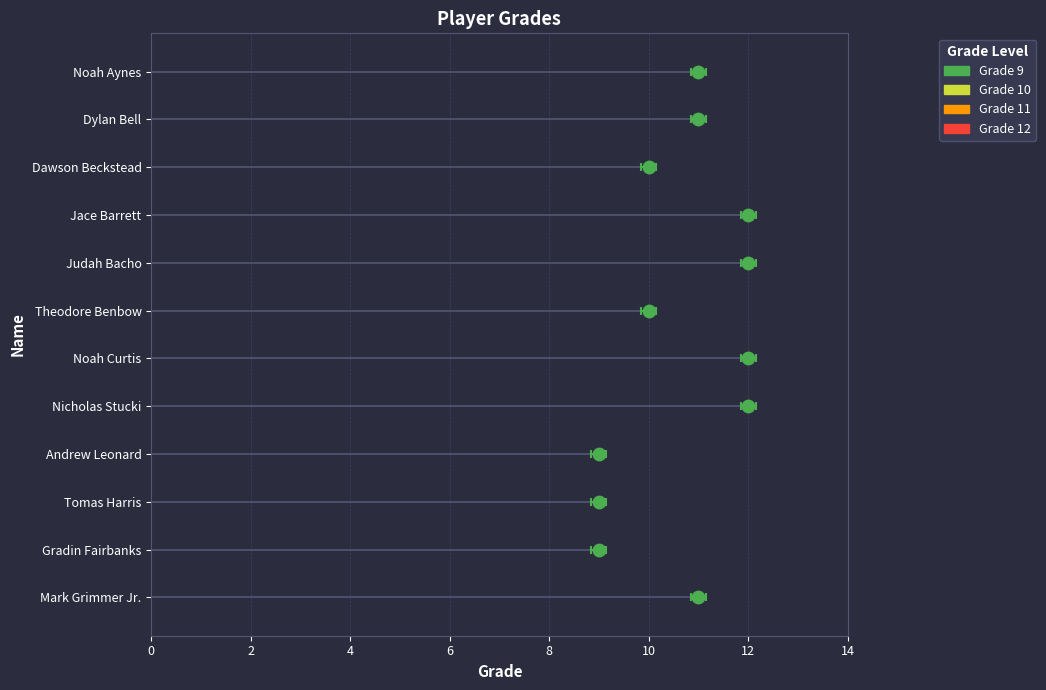

Which has a higher value, 6 or 14?

14